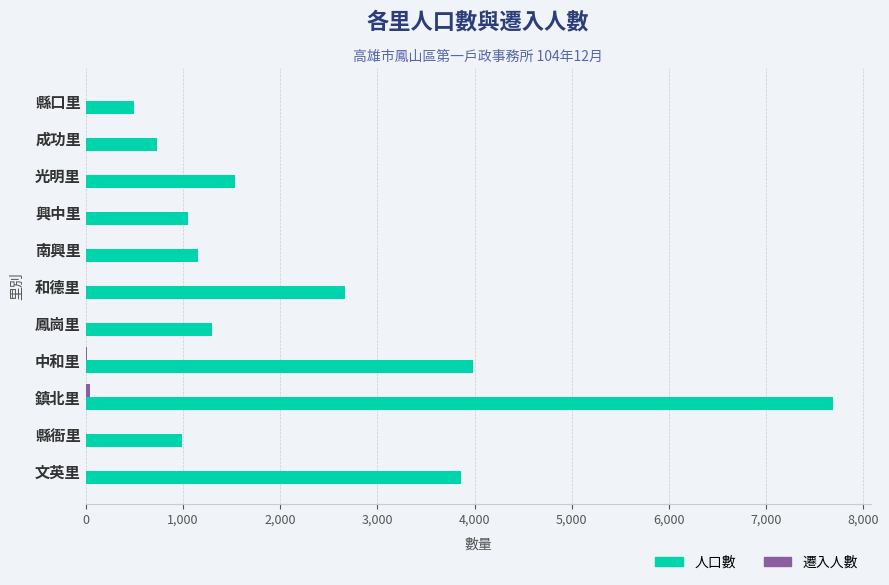

What is the sum of all 人口數 values?

25472